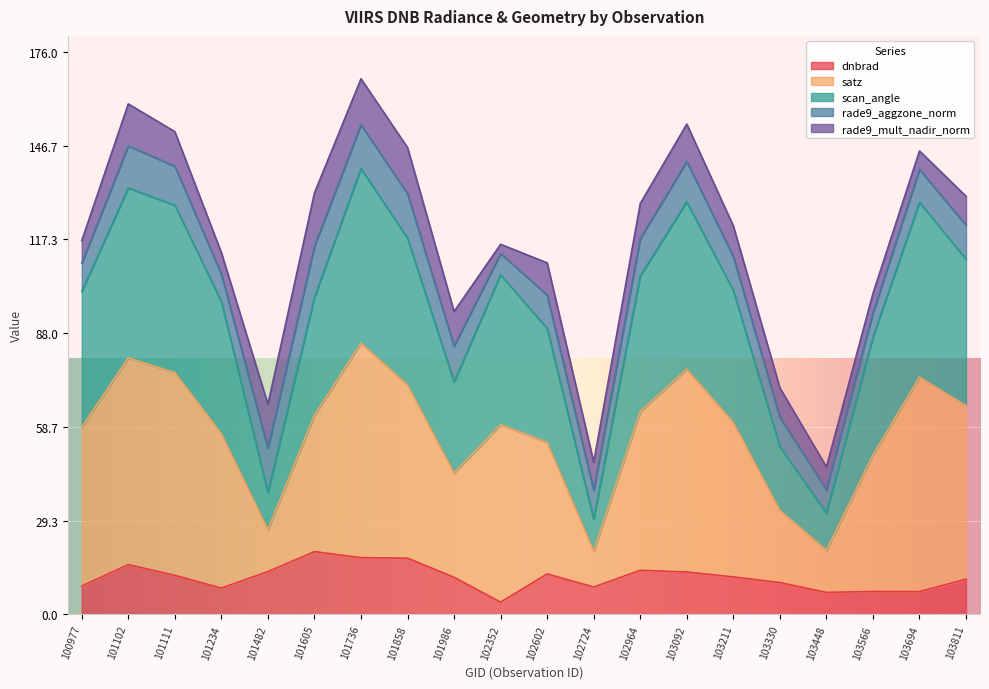

What is the lowest value of the dnbrad series?

3.8